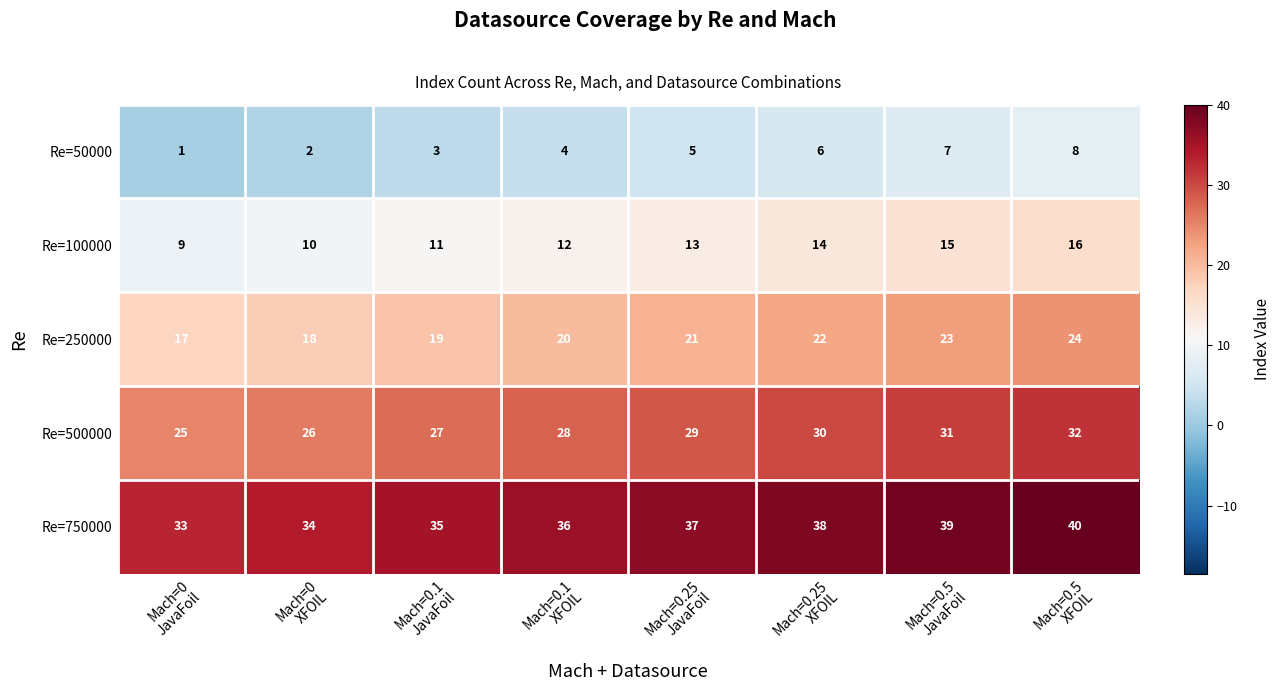

Which category has the highest value across all series?

Mach=0.5
XFOIL